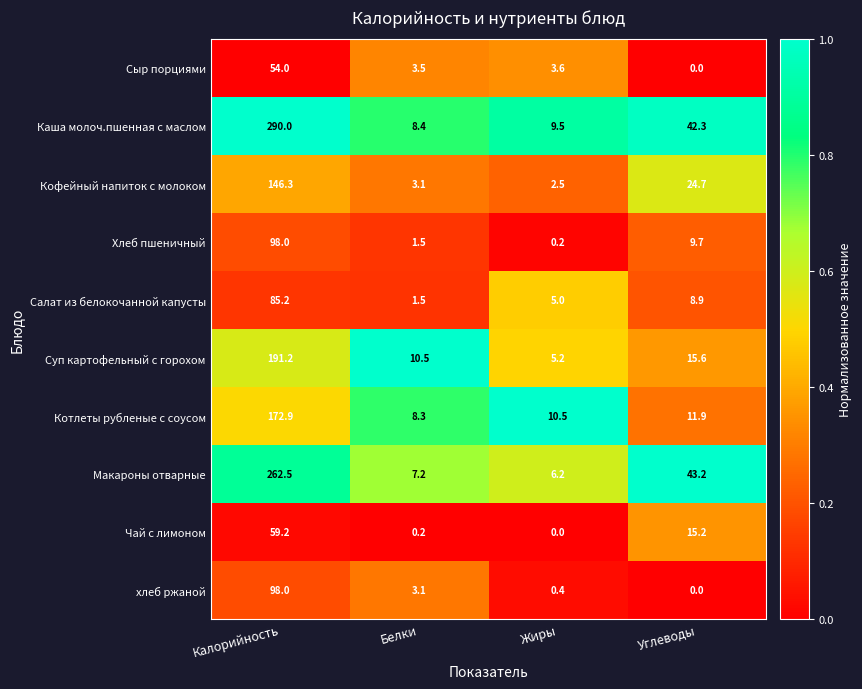

What is the total value across all series at Углеводы?

171.5